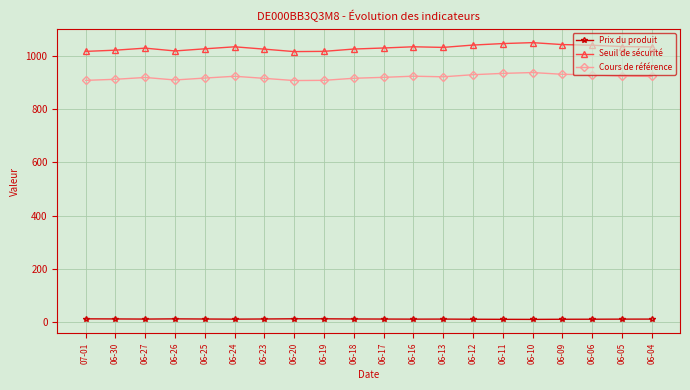

Which series has the largest range (max minus min)?

Seuil de sécurité